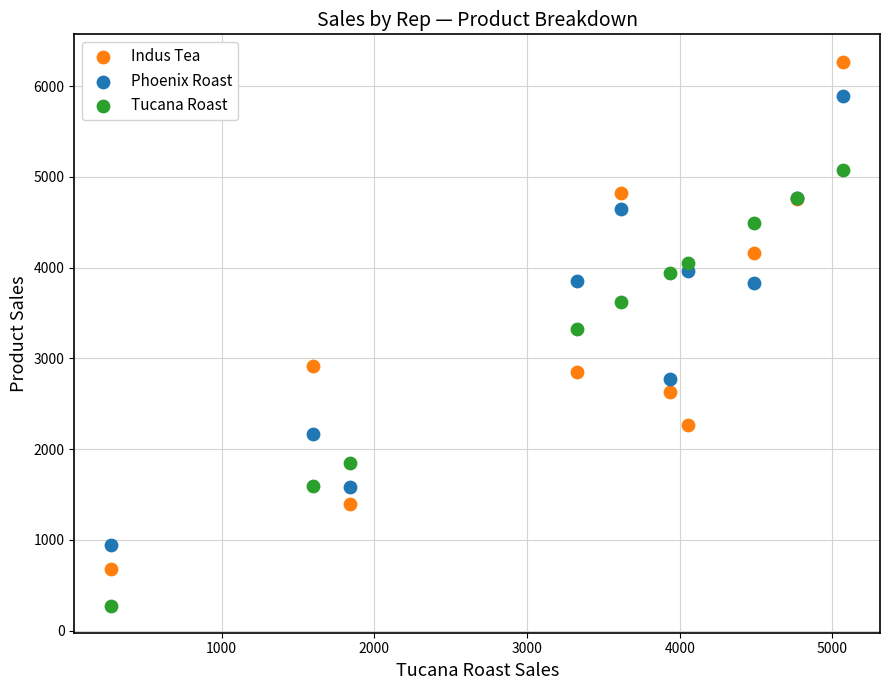

In the Phoenix Roast series, what Y value is closest to 3415?

3832.2